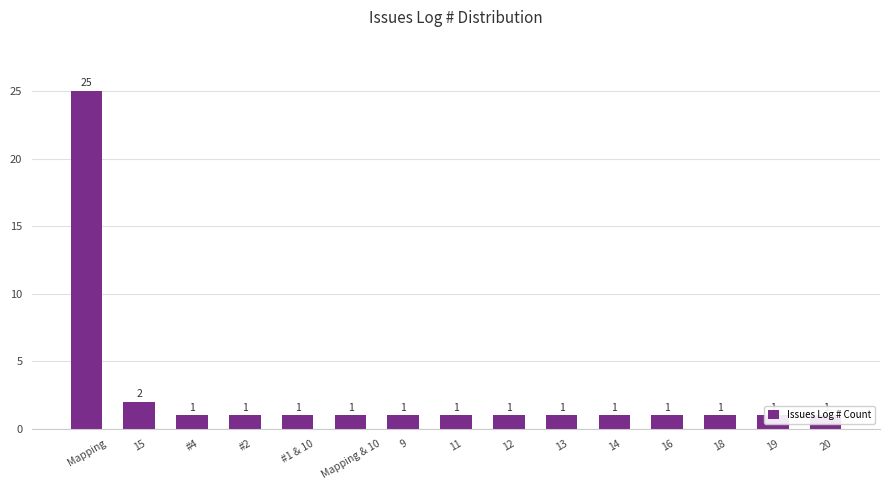

Which category has the lowest value across all series?

#4